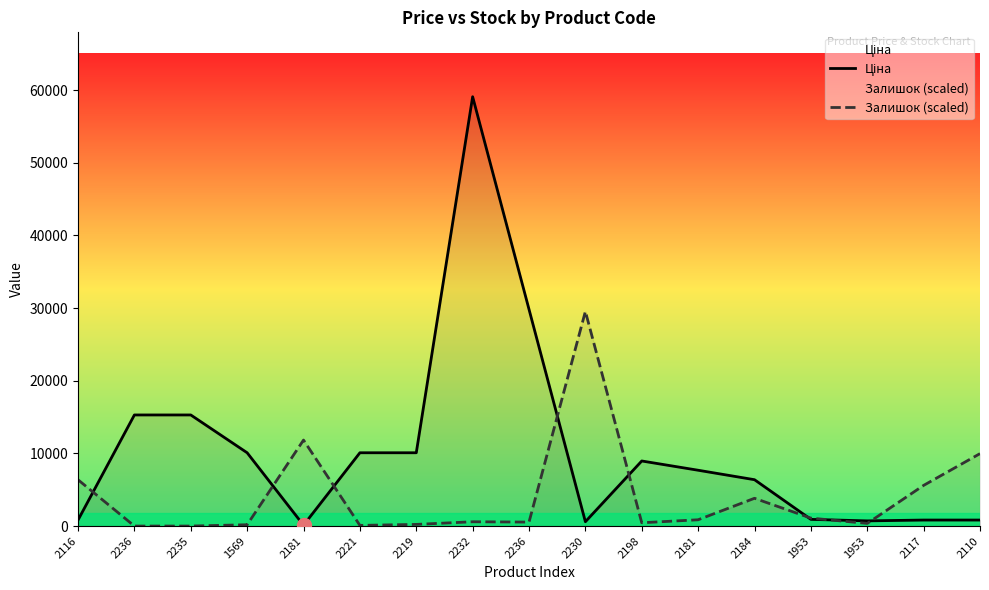

True or false: Ціна and Залишок (scaled) cross at least once.

True